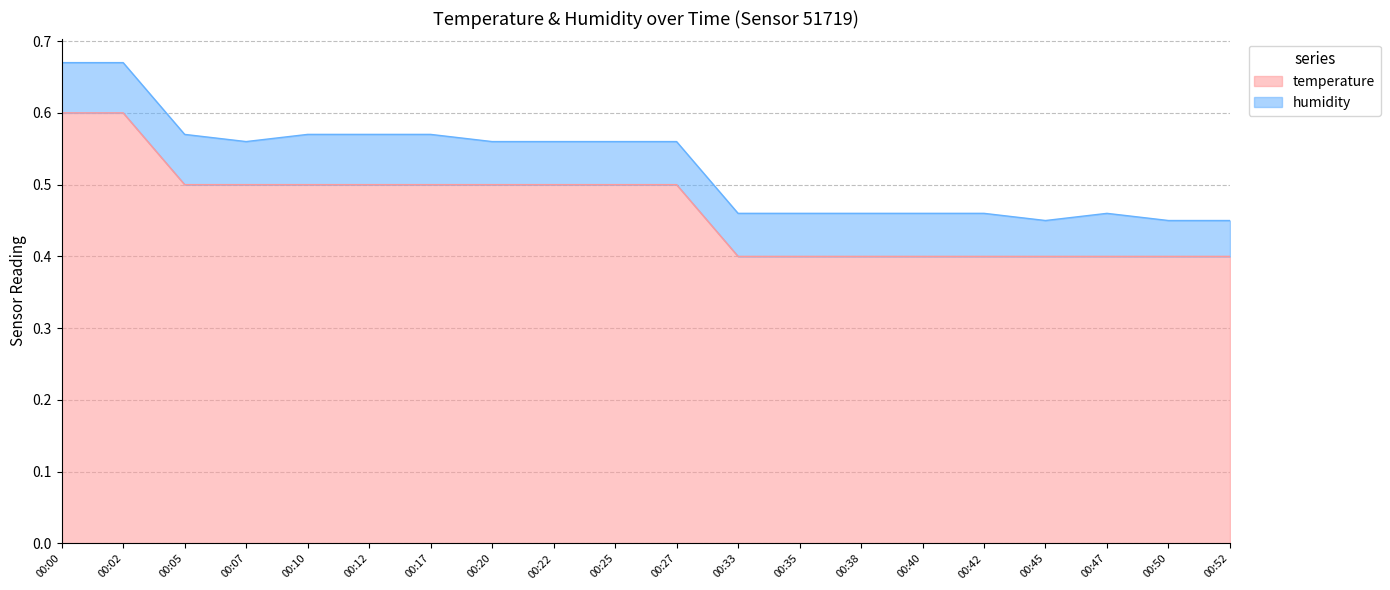

Reading right to left, list all the values displayed in this chart.

0.4	0.4	0.4	0.4	0.4	0.4	0.4	0.4	0.4	0.5	0.5	0.5	0.5	0.5	0.5	0.5	0.5	0.5	0.6	0.6